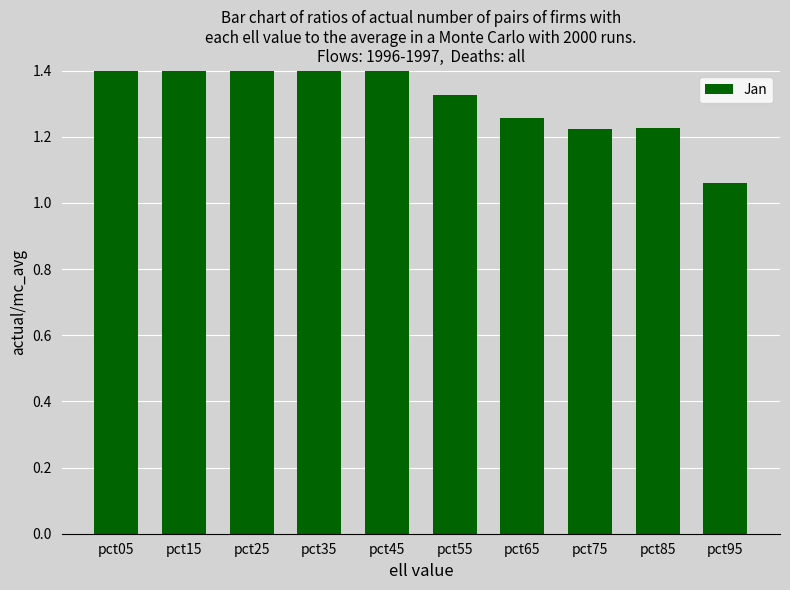

The value at pct65 is 1.3. True or false?

True